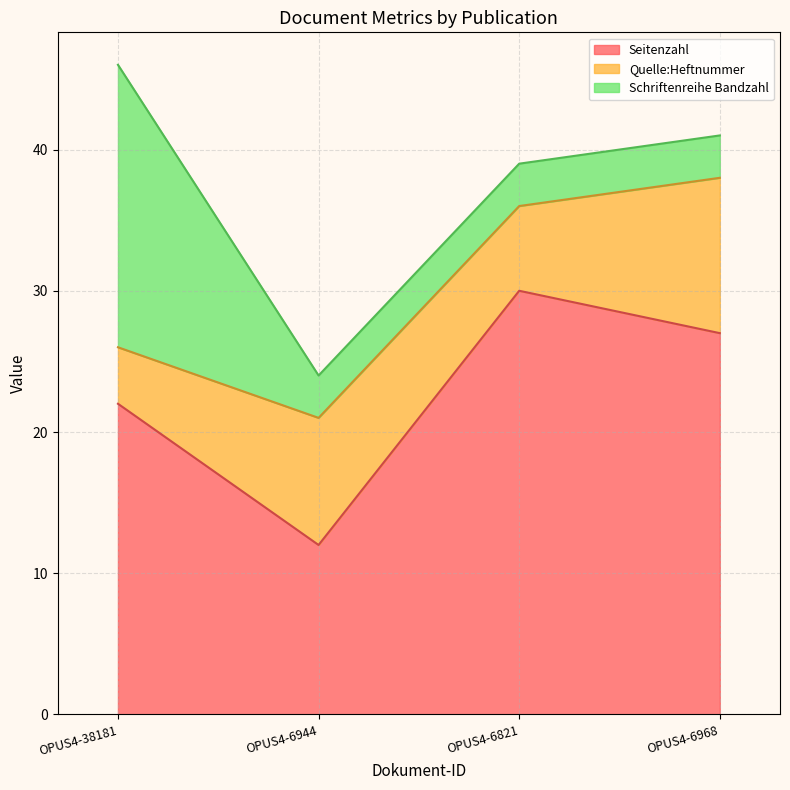

True or false: Quelle:Heftnummer and Schriftenreihe Bandzahl intersect in this chart.

True